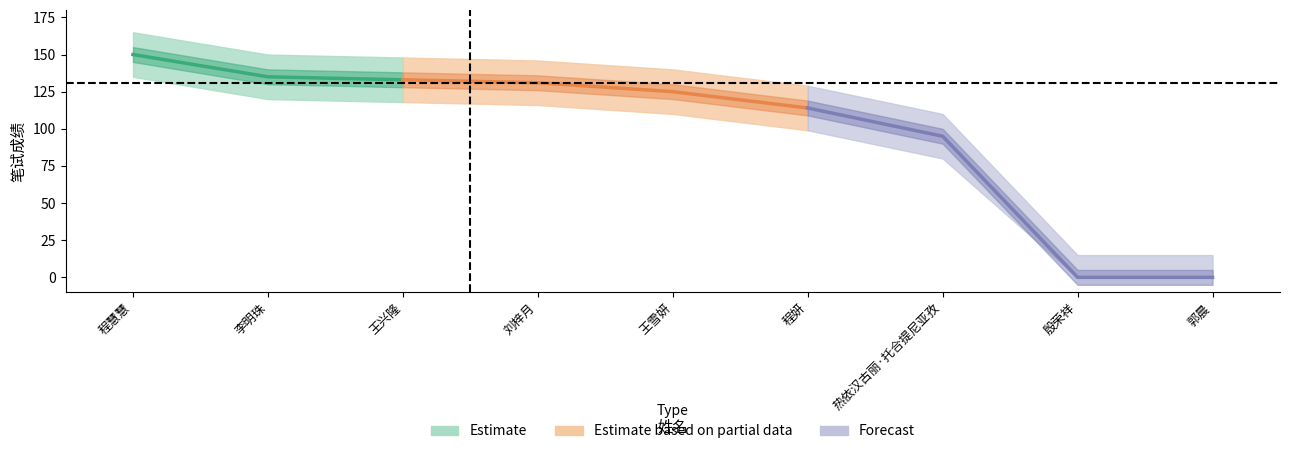

Does the chart display data point markers on the line(s)?

No